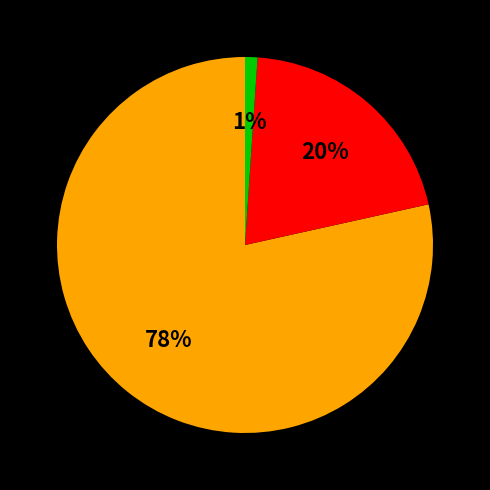

To the nearest percent, what is the average slice percentage?

33%